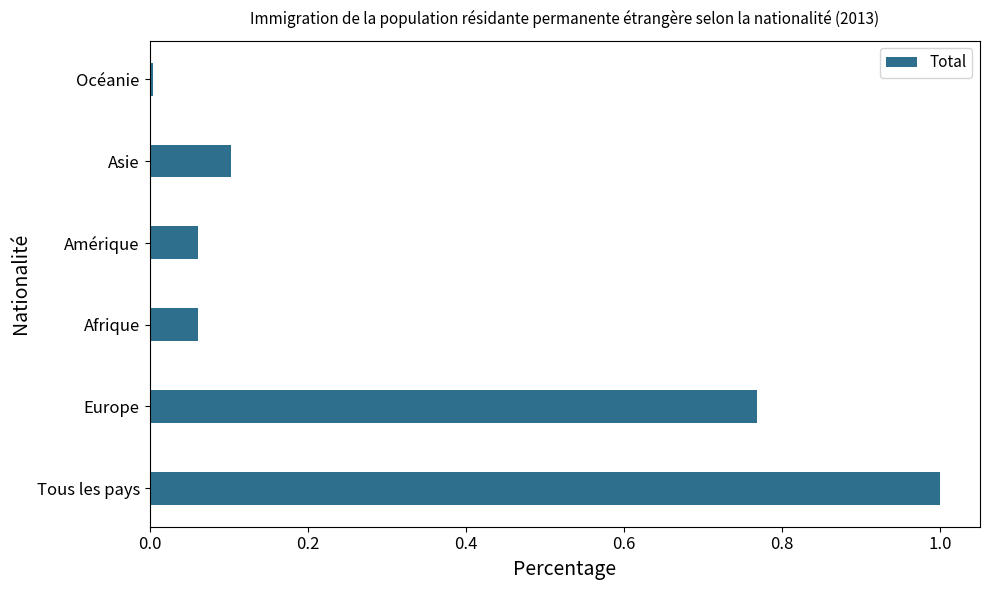

Between Océanie and Europe, which is larger?

Europe